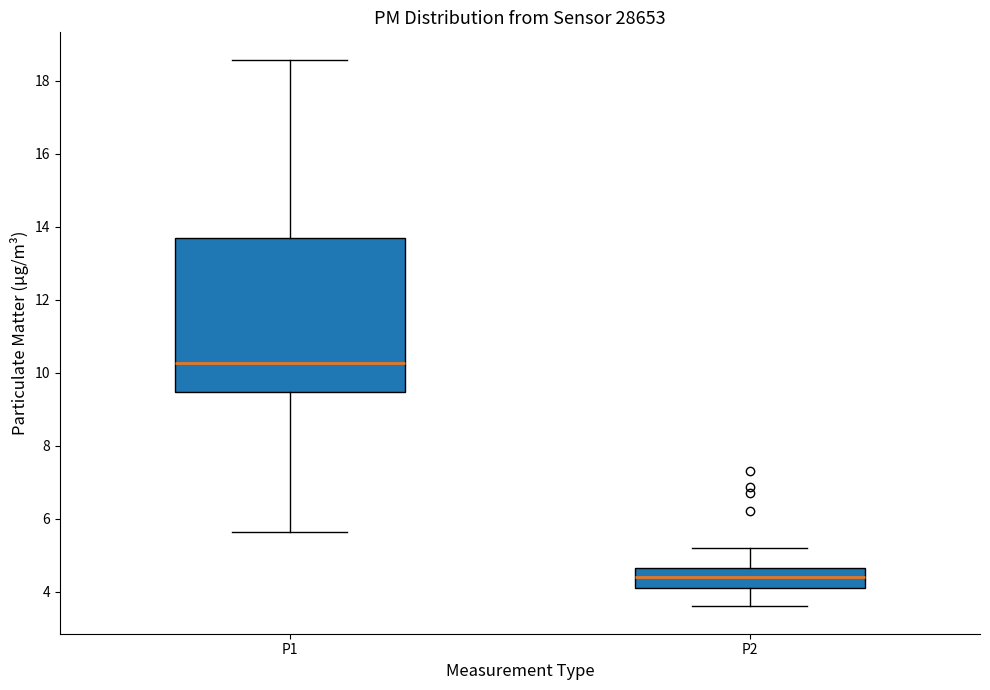

Which box has the highest median line?

P1